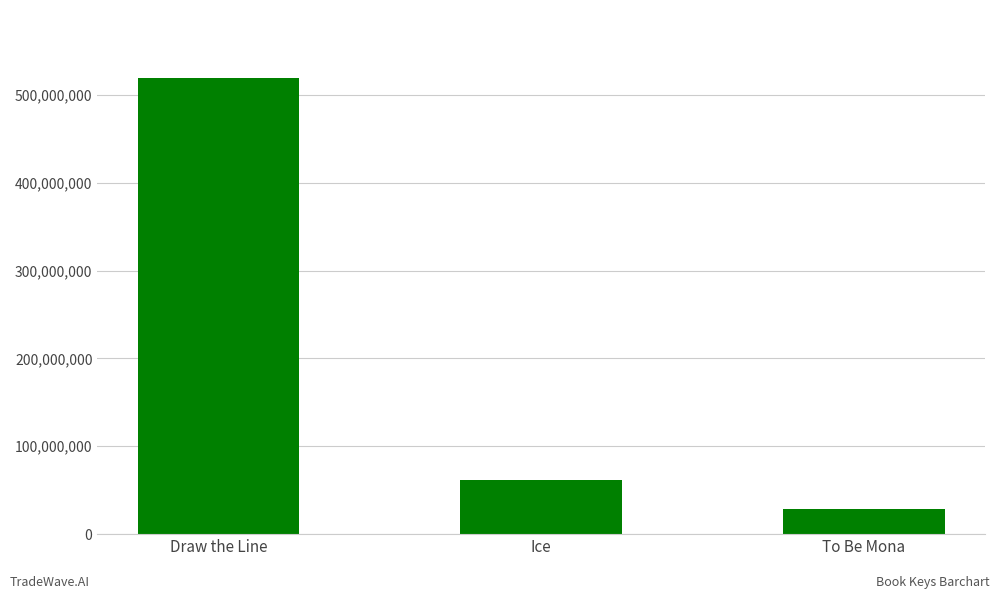

At which category does the chart reach its peak across all series?

Draw the Line